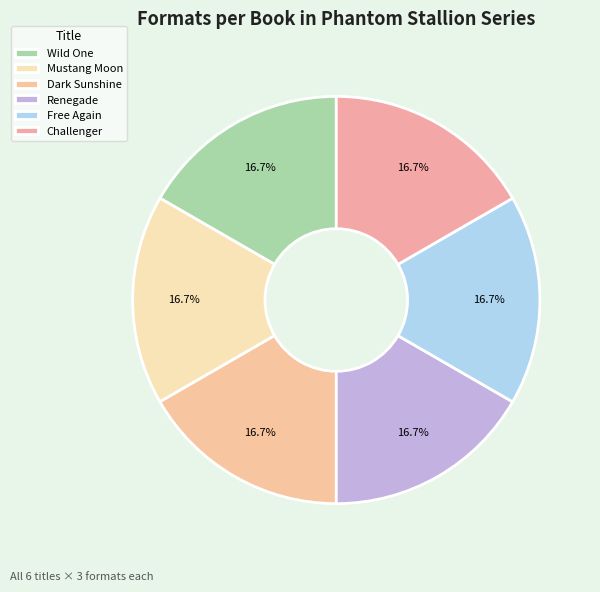

How many slices are in this pie chart?

6